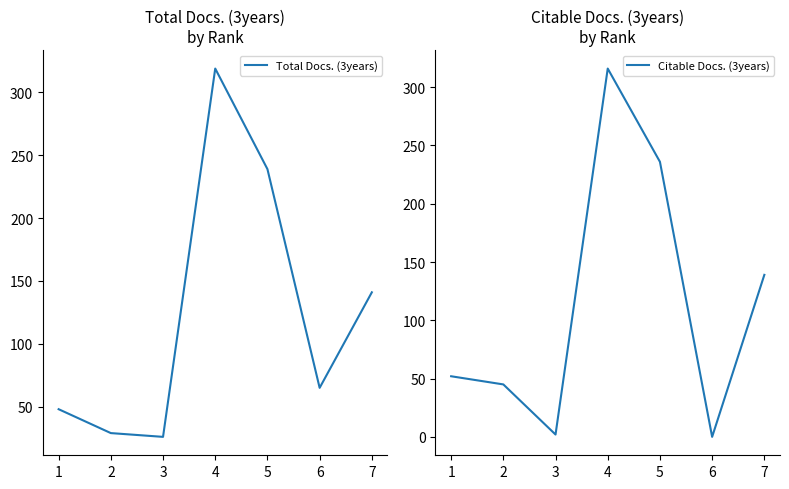

Reading left to right, extract all data points from this chart.

Total Docs. (3years): 48	29	26	319	239	65	141
Citable Docs. (3years): 52	45	2	316	236	0	139